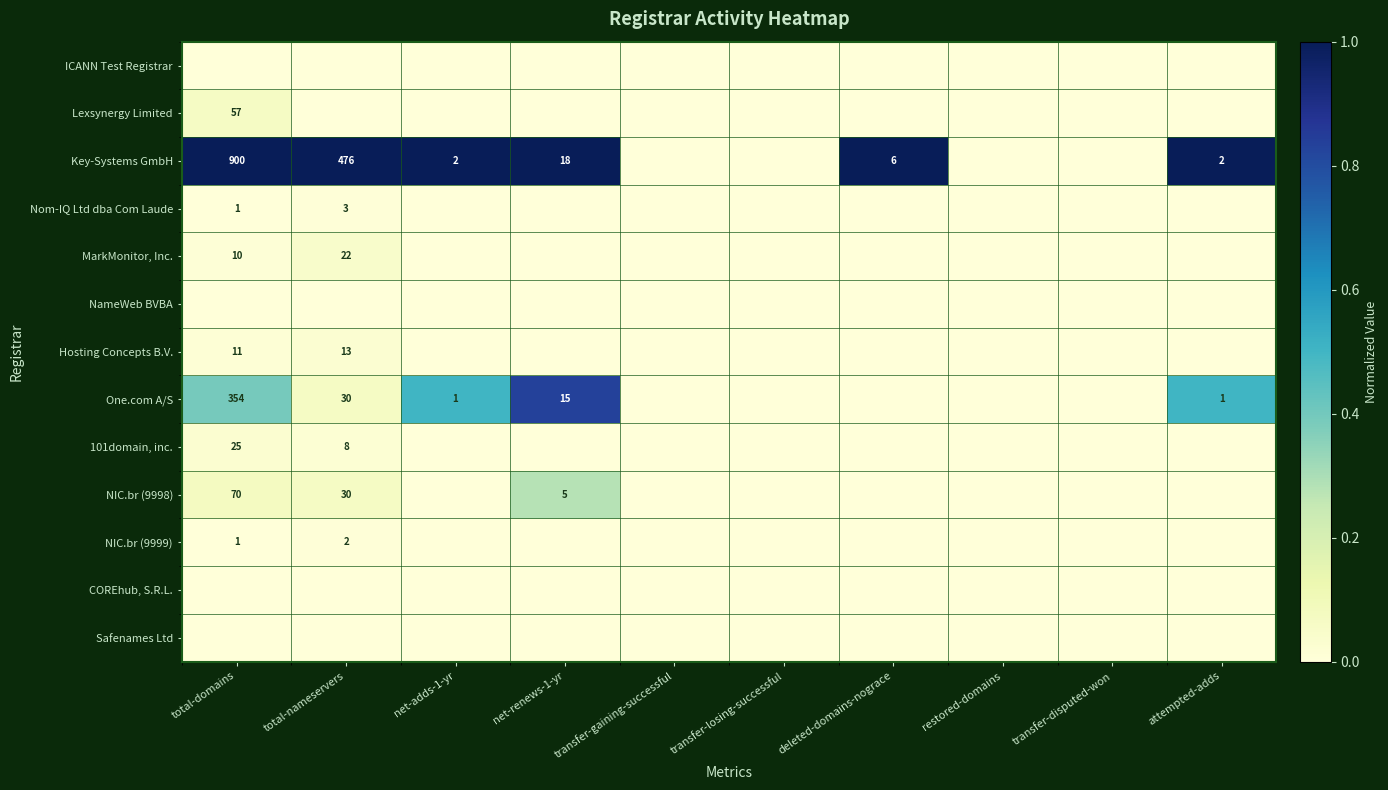

True or false: Nom-IQ Ltd dba Com Laude has a value of 2 at total-nameservers.

False